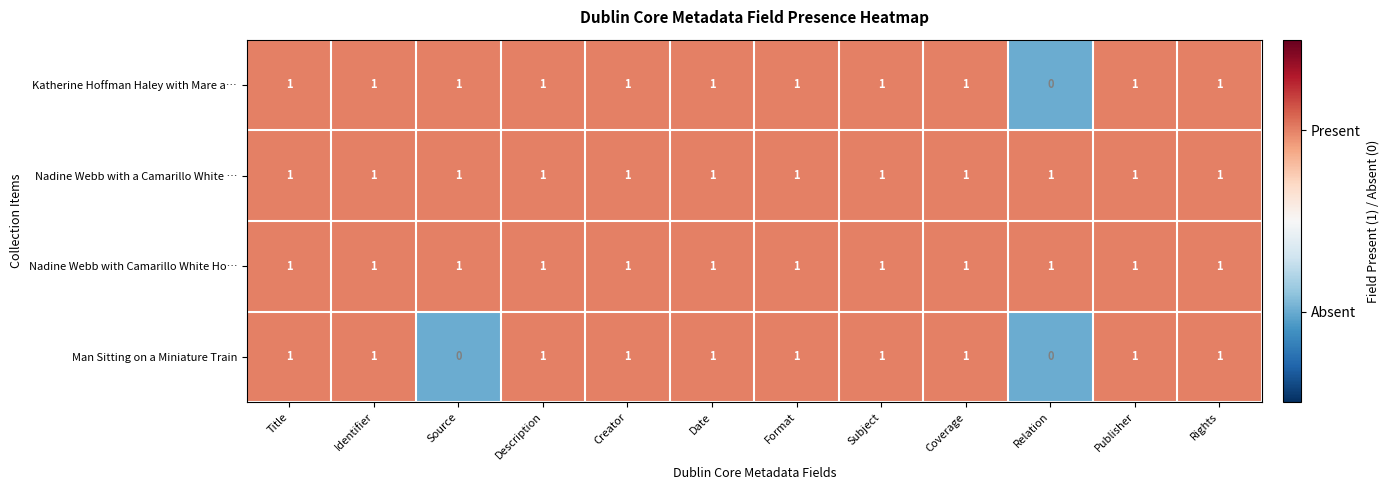

The value of Nadine Webb with a Camarillo White … at Source is 1. True or false?

True